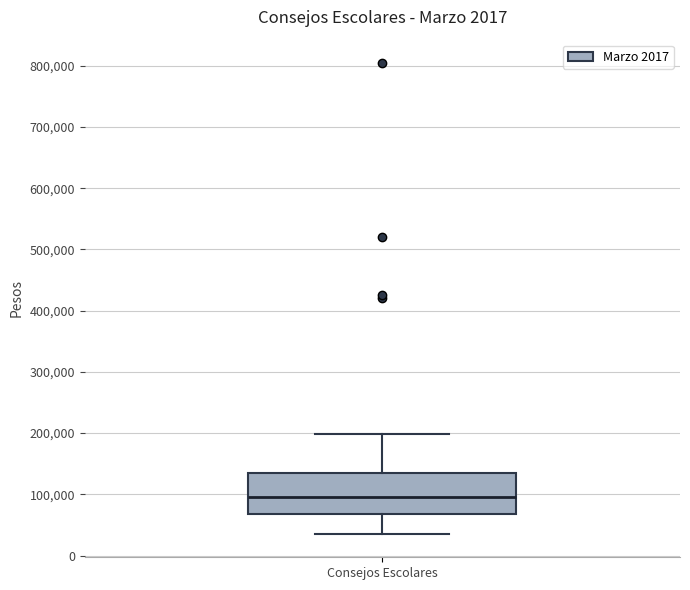

Where is the upper edge of the box for Consejos Escolares on the y-axis? The values are not printed on the chart, so give them approximately, as read against the axis.

130000